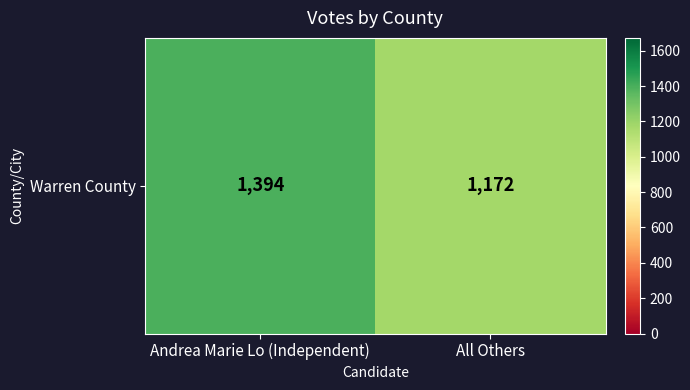

True or false: the data shows 236 at All Others.

False